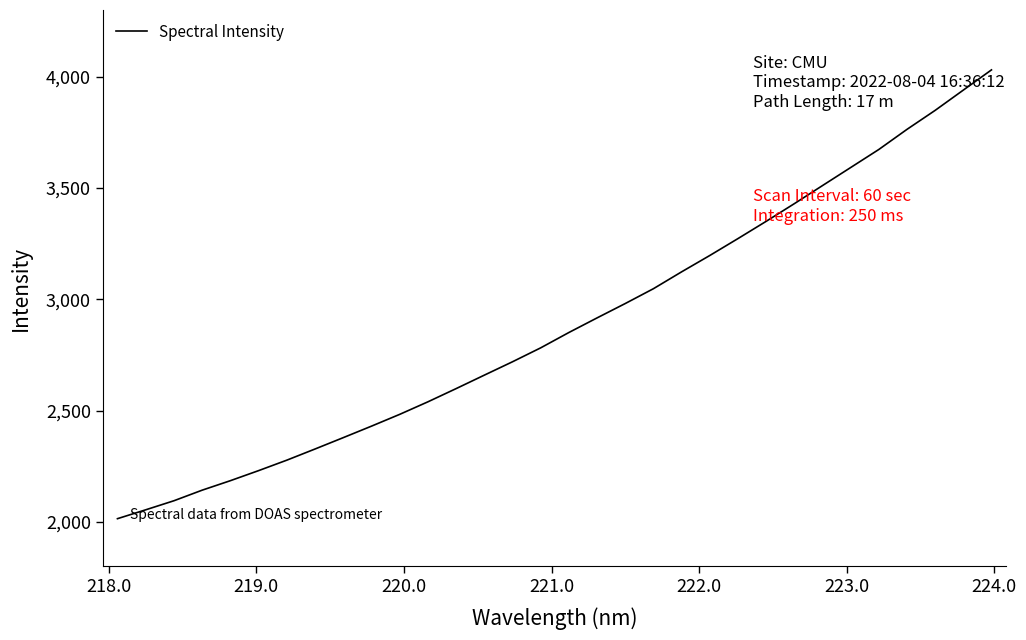

What is the greatest value displayed?

4030.9